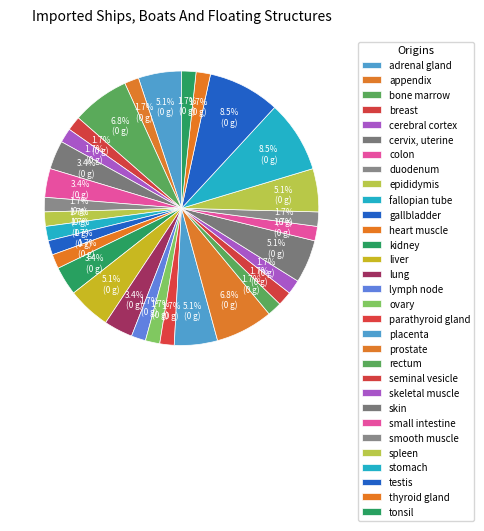

What percentage do ovary and liver together represent?

6.8%